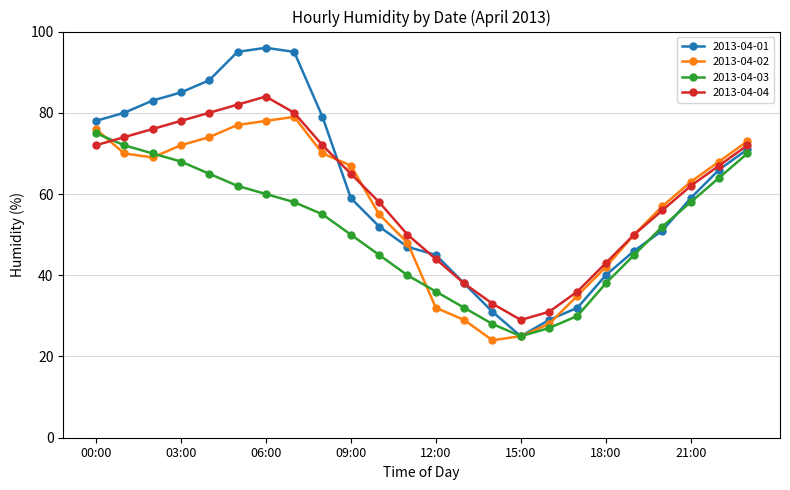

What is the greatest value displayed?

96